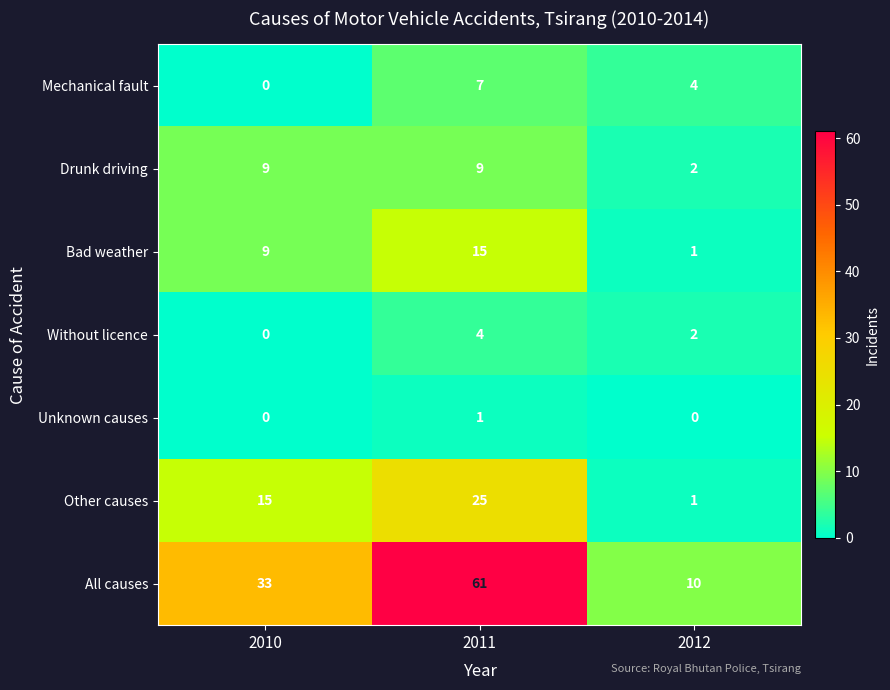

Which series has the largest total across all categories?

All causes